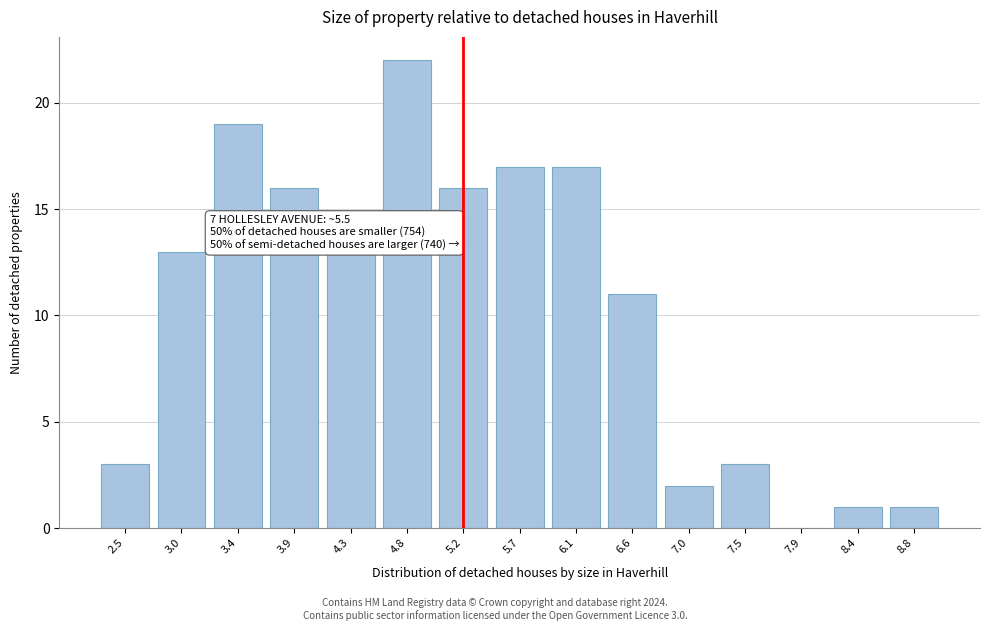

Reading left to right, list all the values displayed in this chart.

2.5=3	3.0=13	3.4=19	3.9=16	4.3=13	4.8=22	5.2=16	5.7=17	6.1=17	6.6=11	7.0=2	7.5=3	7.9=0	8.4=1	8.8=1